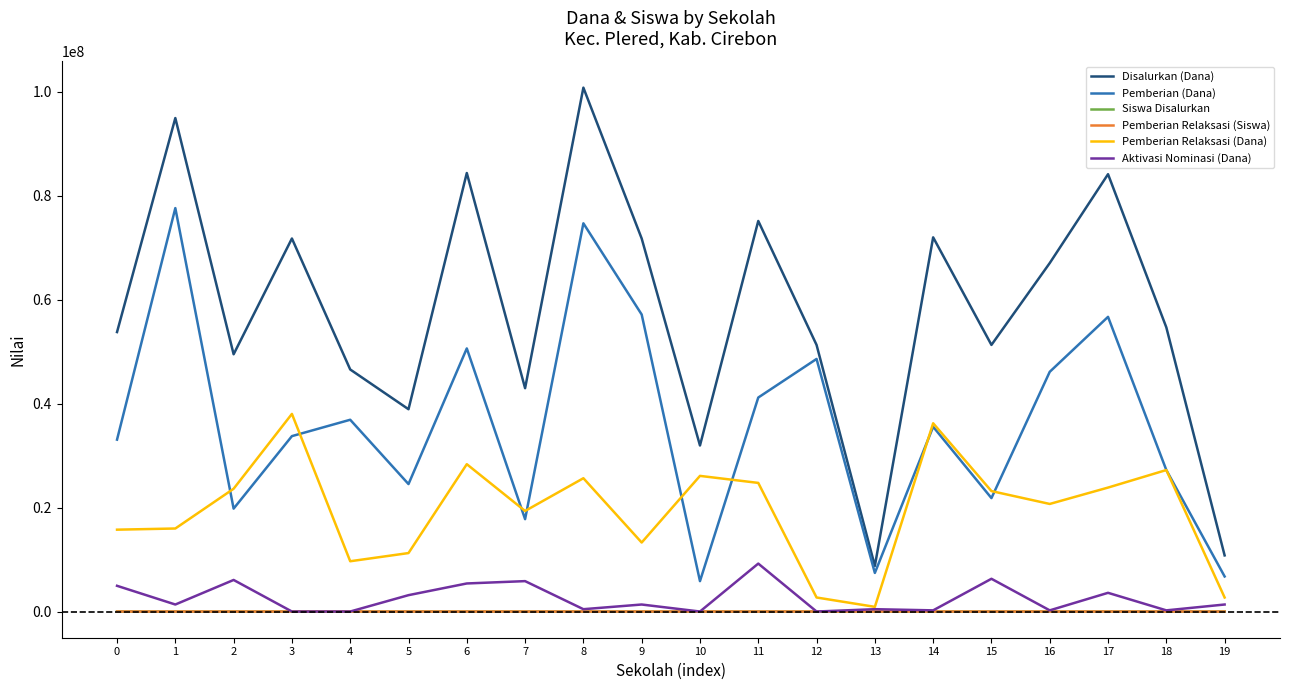

Which series changed the most between 5 and 10?

Pemberian (Dana)